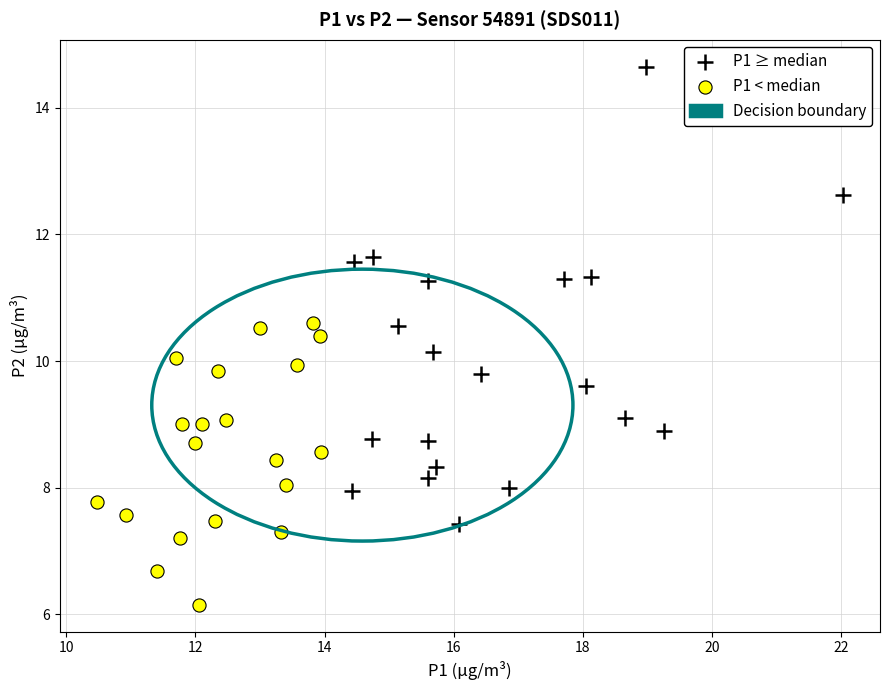

Which series contains the highest Y value?

P1 ≥ median